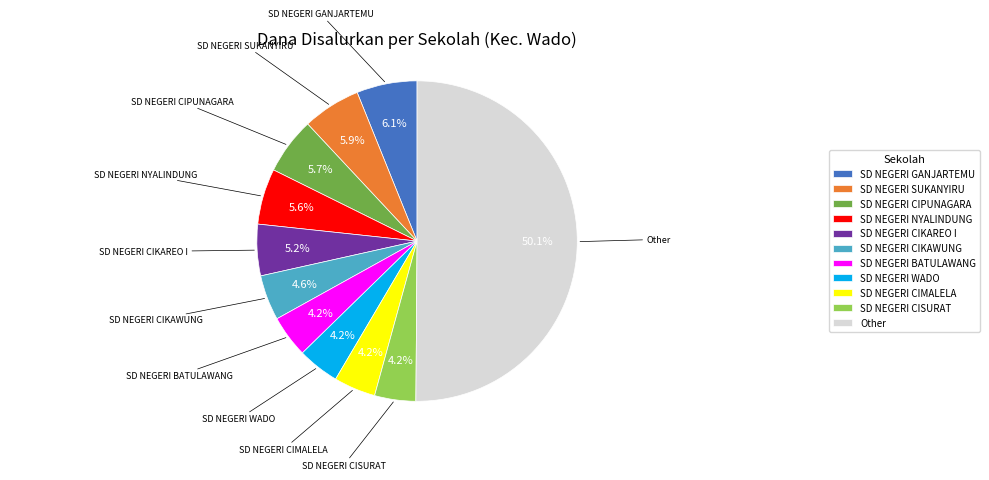

What is the majority slice?

Other